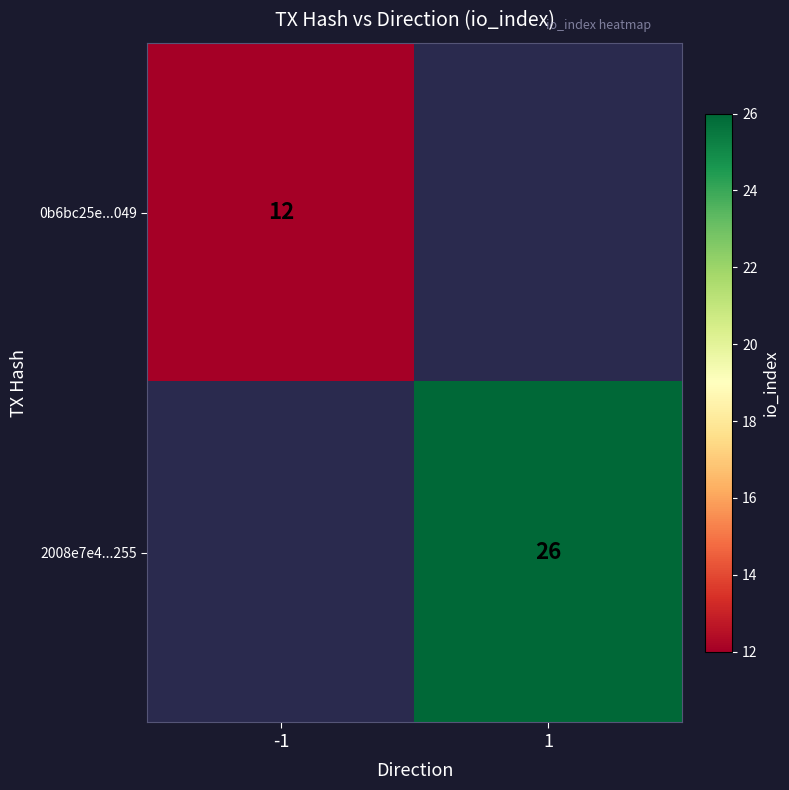

How many distinct data groups are displayed?

2